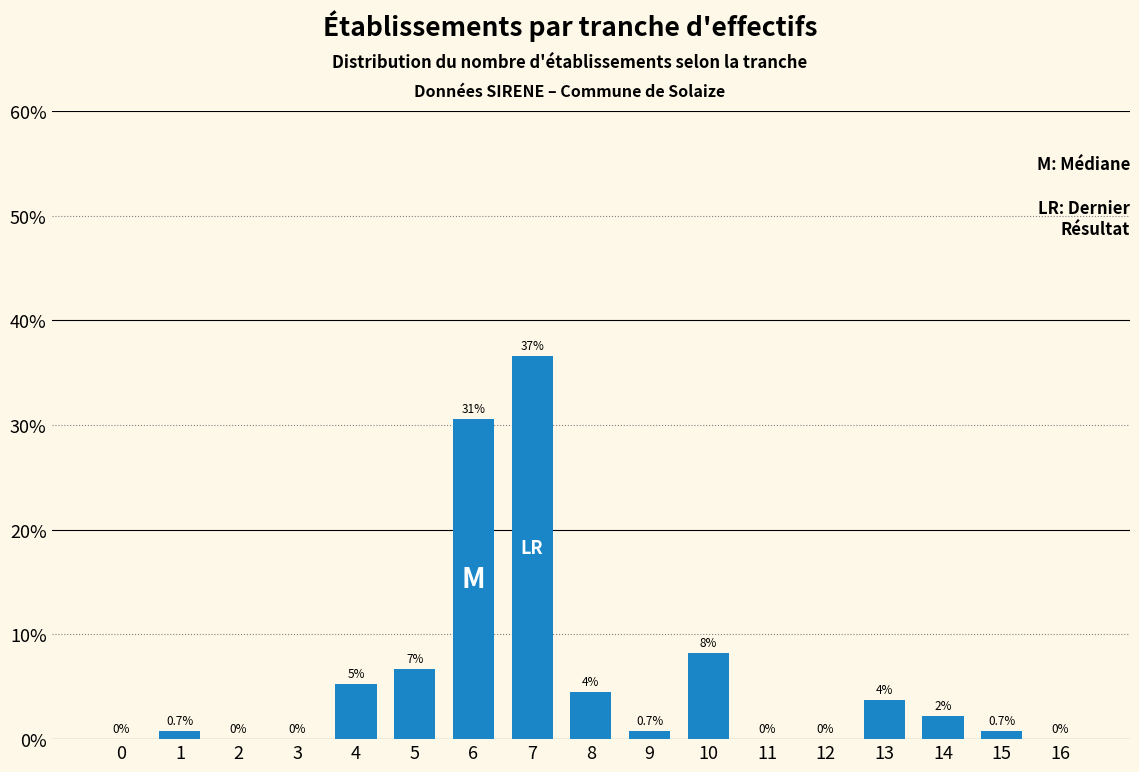

Which label corresponds to the largest value in the chart?

7